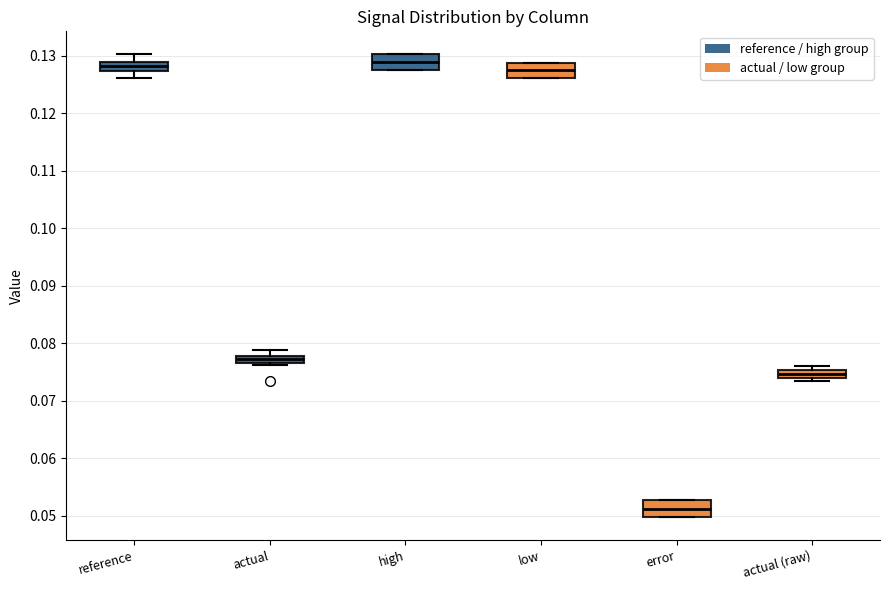

Where does the upper whisker of the box for actual end on the y-axis? The values are not printed on the chart, so give them approximately, as read against the axis.

0.079